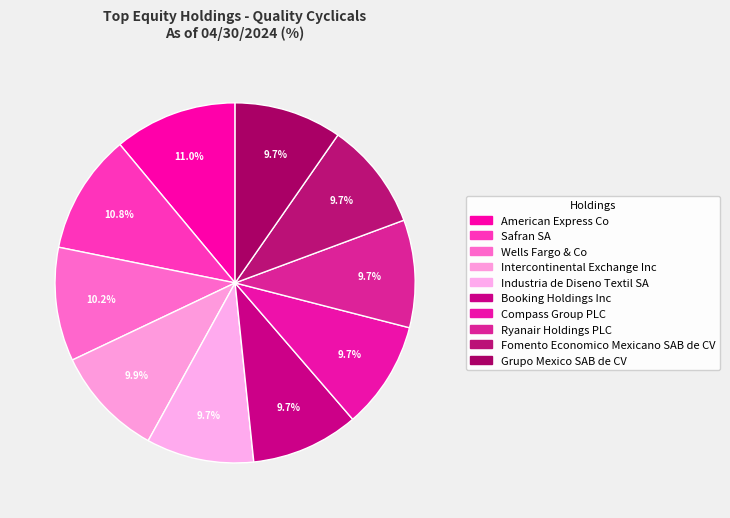

Count the number of slices in the pie.

10